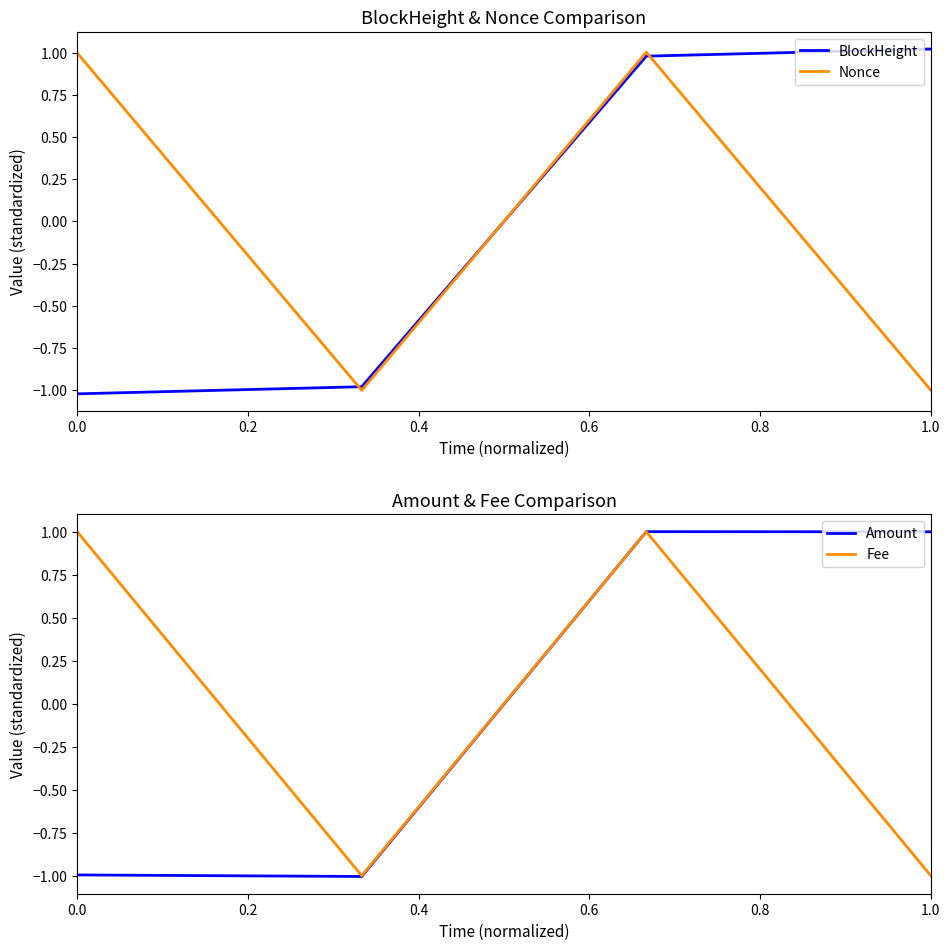

List the series in order of their peak value, highest first.

BlockHeight, Nonce, Amount, Fee